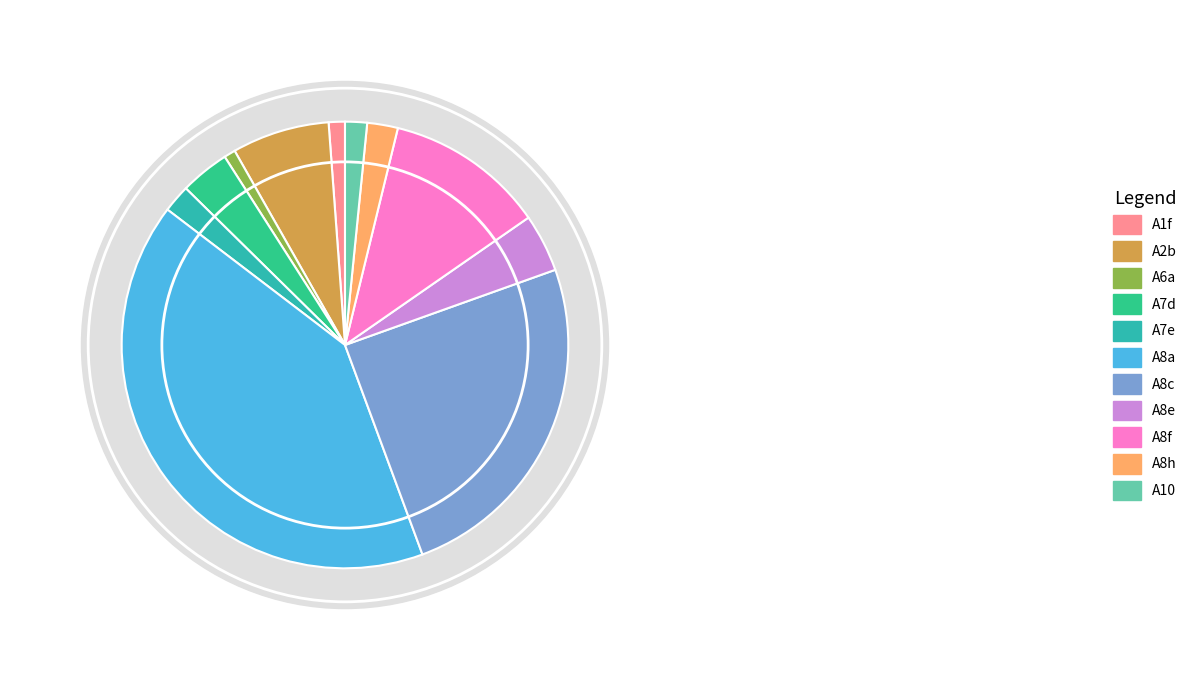

How many slices are in this pie chart?

11